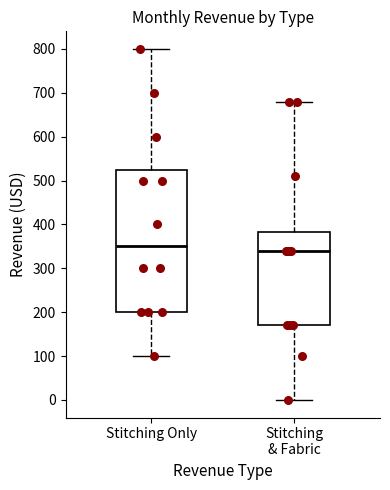

Reading left to right, transcribe this box plot: for each box, give where its median line is, the range the box spans, and where its two whiskers end, as read against the y-axis. The values are not printed on the chart, so give them approximately, as read against the axis.

Stitching Only: median 350, box 200 to 530, whiskers 100 to 800
Stitching & Fabric: median 340, box 170 to 380, whiskers 0 to 680